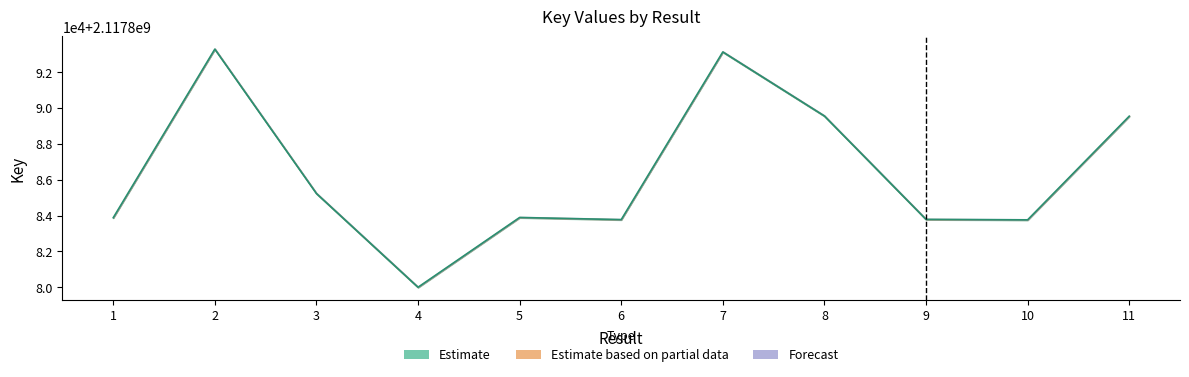

How many interior local valleys (lower than both neighbors) does the data have?

3